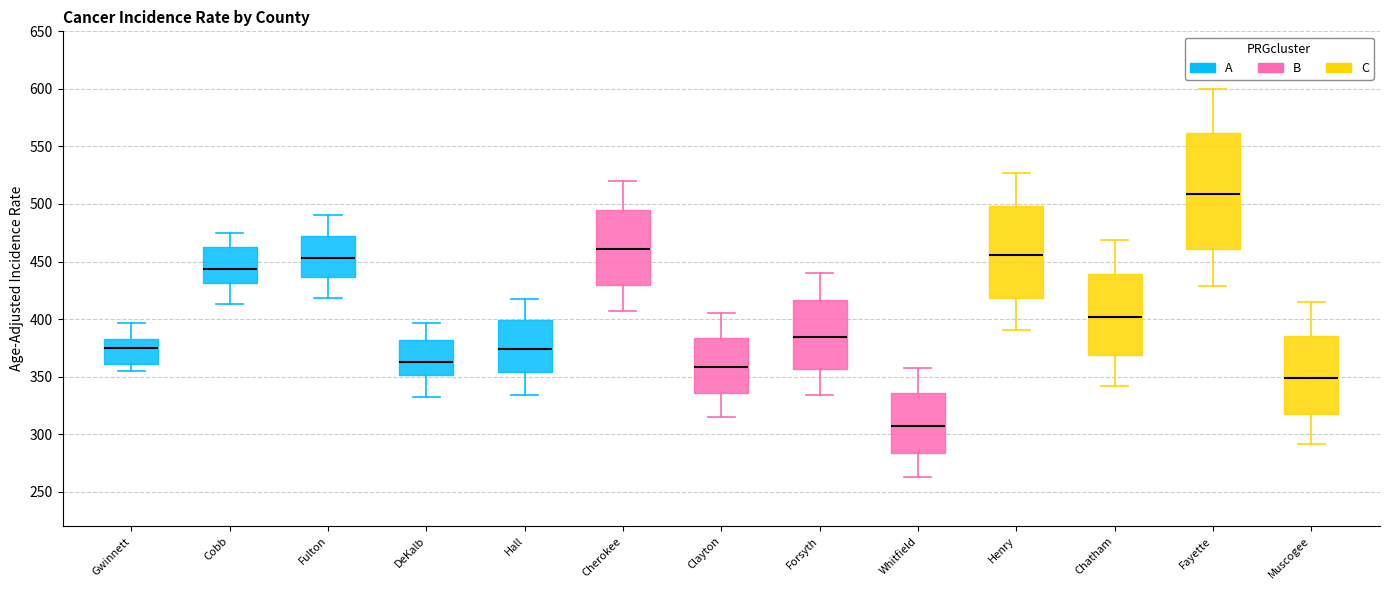

Reading left to right, read every box against the y-axis: the position of its median line, the range the box covers, and the ends of its whiskers. The values are not printed on the chart, so give them approximately, as read against the axis.

Gwinnett: median 375, box 360 to 385, whiskers 355 to 395
Cobb: median 445, box 430 to 465, whiskers 415 to 475
Fulton: median 455, box 435 to 470, whiskers 420 to 490
DeKalb: median 365, box 350 to 380, whiskers 330 to 395
Hall: median 375, box 355 to 400, whiskers 335 to 420
Cherokee: median 460, box 430 to 495, whiskers 405 to 520
Clayton: median 360, box 335 to 385, whiskers 315 to 405
Forsyth: median 385, box 355 to 415, whiskers 335 to 440
Whitfield: median 305, box 285 to 335, whiskers 265 to 355
Henry: median 455, box 420 to 500, whiskers 390 to 525
Chatham: median 400, box 370 to 440, whiskers 340 to 470
Fayette: median 510, box 460 to 560, whiskers 430 to 600
Muscogee: median 350, box 315 to 385, whiskers 290 to 415